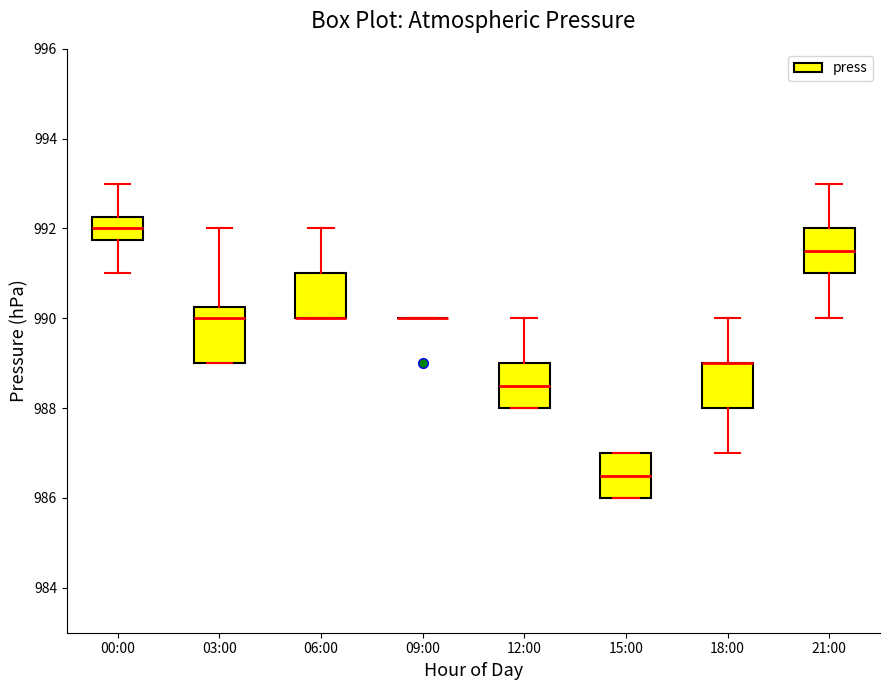

Reading left to right, transcribe this box plot: for each box, give where its median line is, the range the box spans, and where its two whiskers end, as read against the y-axis. The values are not printed on the chart, so give them approximately, as read against the axis.

00:00: median 992.0, box 991.8 to 992.2, whiskers 991.0 to 993.0
03:00: median 990.0, box 989.0 to 990.2, whiskers 989.0 to 992.0
06:00: median 990.0 (drawn on the box's lower edge), box 990.0 to 991.0, whiskers 990.0 to 992.0
09:00: box collapsed to a line at 990.0, whiskers 990.0 to 990.0
12:00: median 988.6, box 988.0 to 989.0, whiskers 988.0 to 990.0
15:00: median 986.6, box 986.0 to 987.0, whiskers 986.0 to 987.0
18:00: median 989.0 (drawn on the box's upper edge), box 988.0 to 989.0, whiskers 987.0 to 990.0
21:00: median 991.6, box 991.0 to 992.0, whiskers 990.0 to 993.0